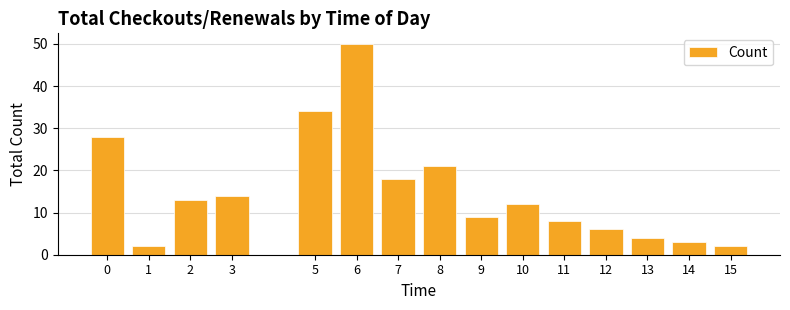

Which has a higher value, 2 or 5?

5